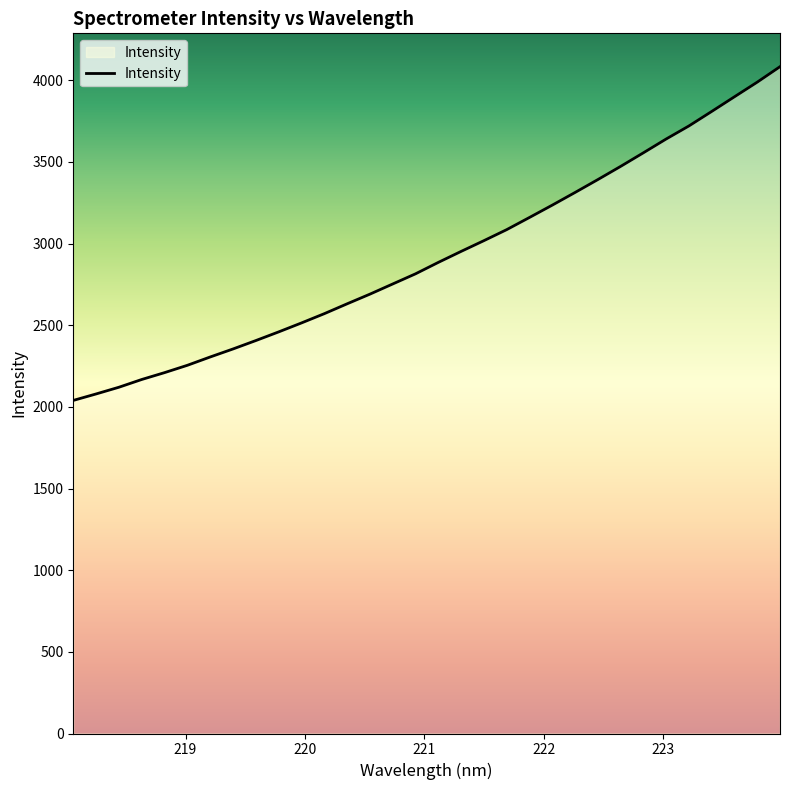

What is the difference between the maximum and minimum values?

2043.4